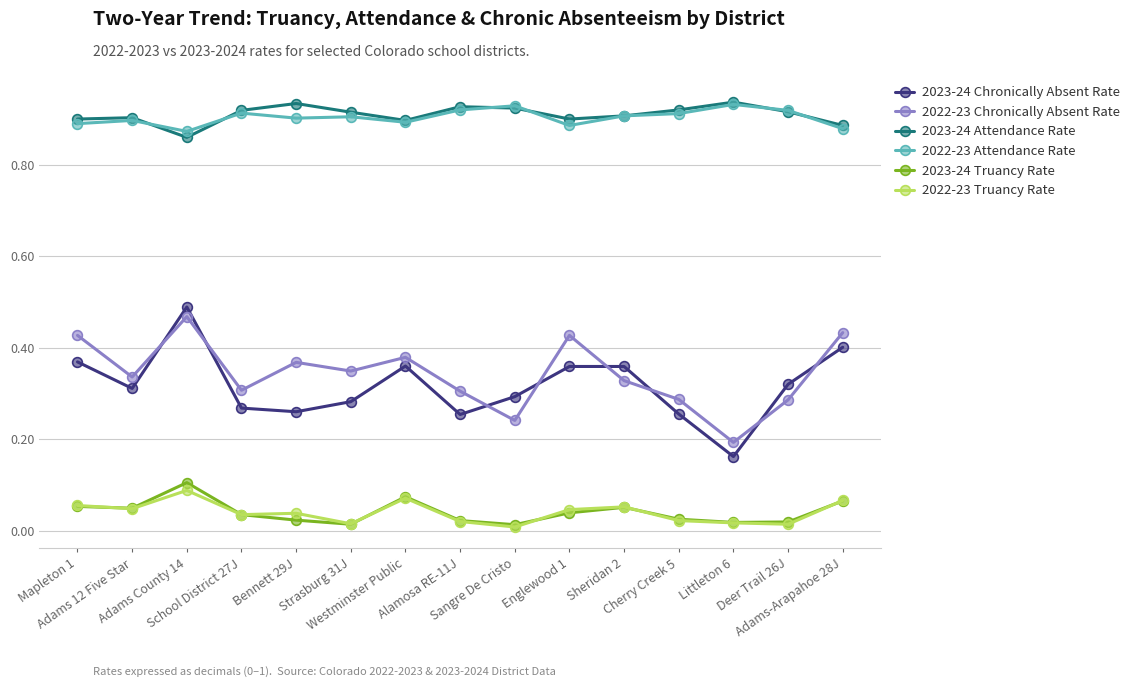

What is the total value across all series at School District 27J?

2.5